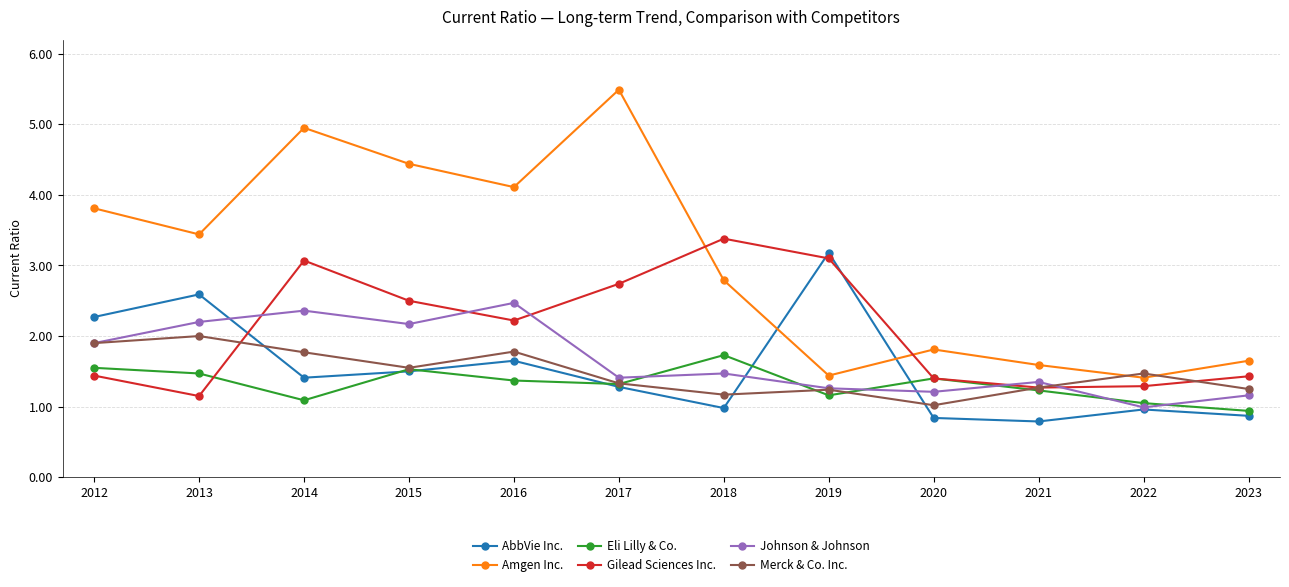

What is the difference between the Gilead Sciences Inc. values at 2018 and 2021?

2.1